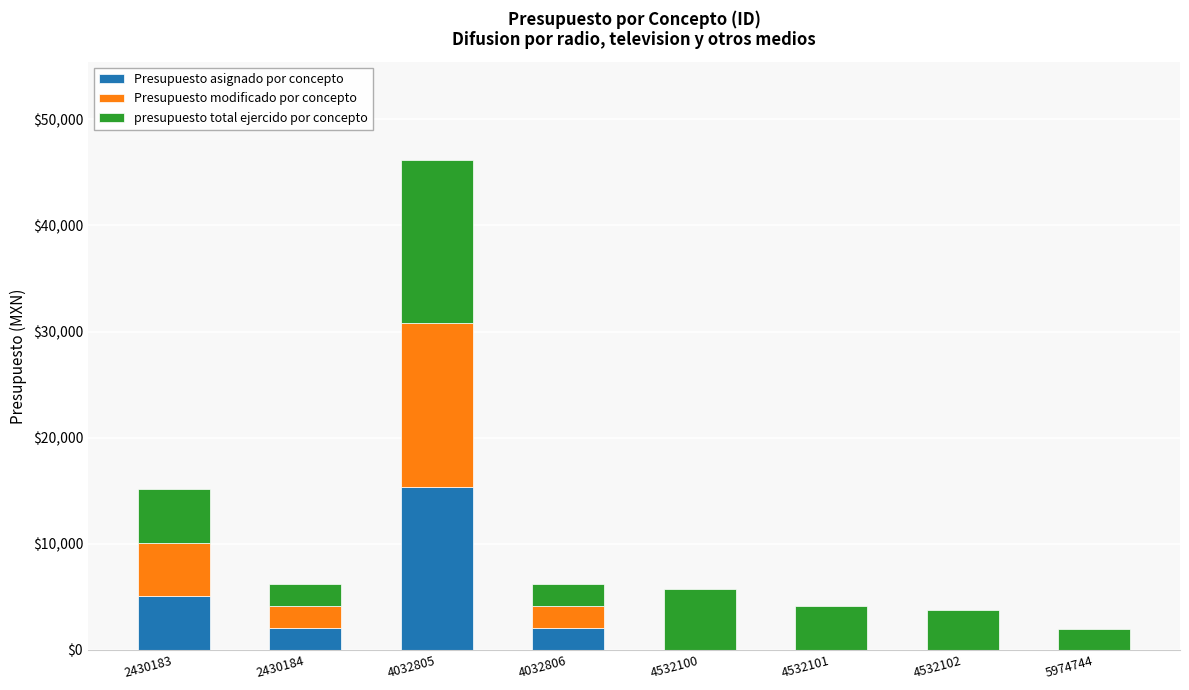

What is the sum of the Presupuesto asignado por concepto values at 2430184 and 4532102?

2076.2